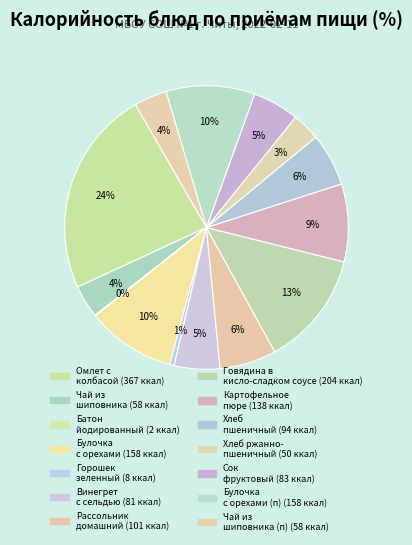

Which slice is the smallest?

Батон йодированный